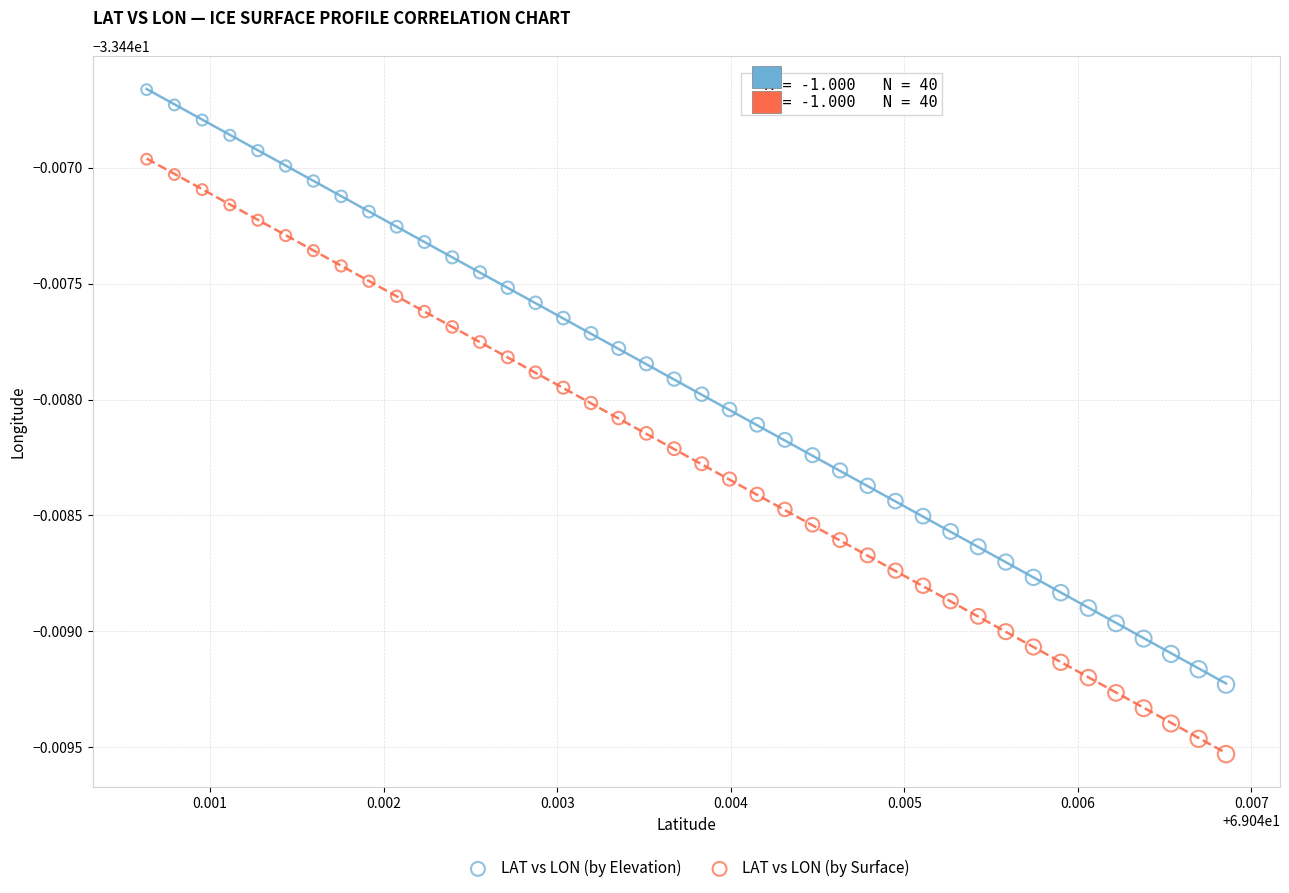

Which series reaches the minimum Y coordinate?

LAT vs LON (by Surface)